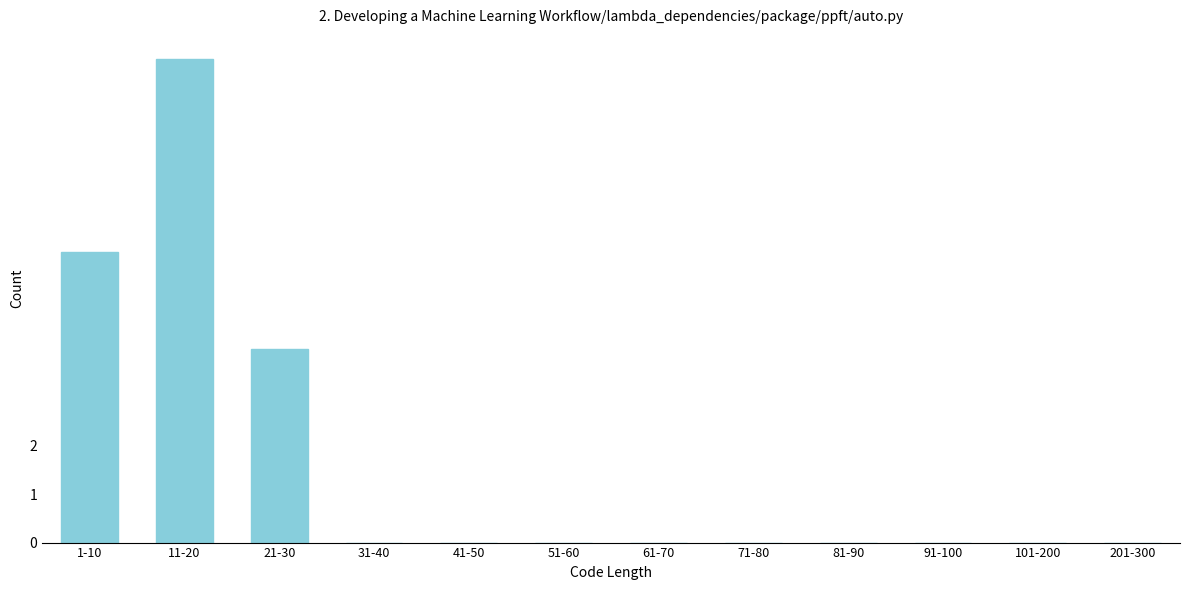

Reading left to right, extract all data points from this chart.

1-10=6	11-20=10	21-30=4	31-40=0	41-50=0	51-60=0	61-70=0	71-80=0	81-90=0	91-100=0	101-200=0	201-300=0